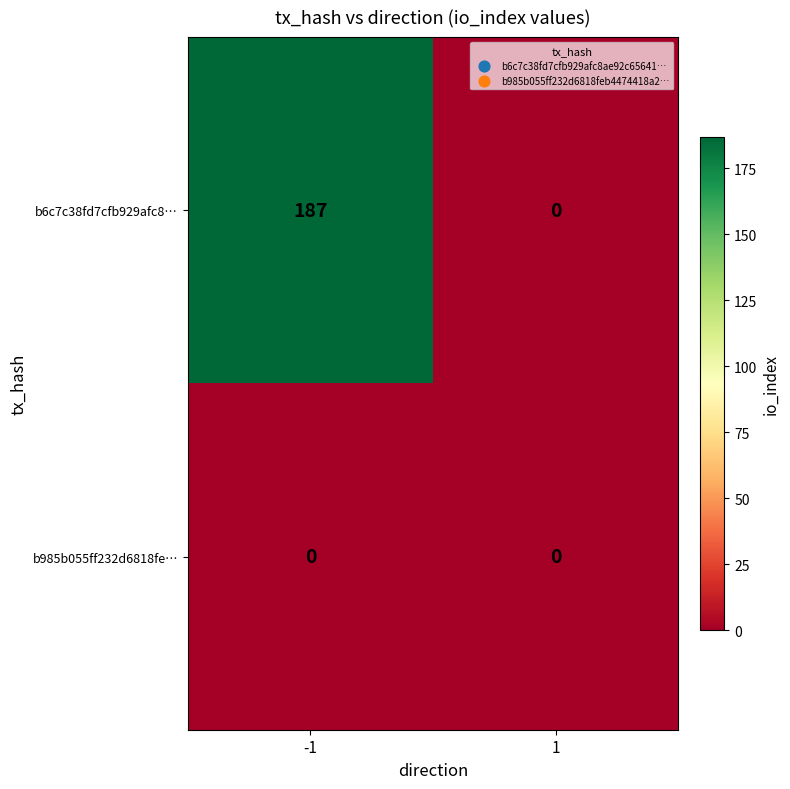

Which series has the widest spread of values?

b6c7c38fd7cfb929afc8…